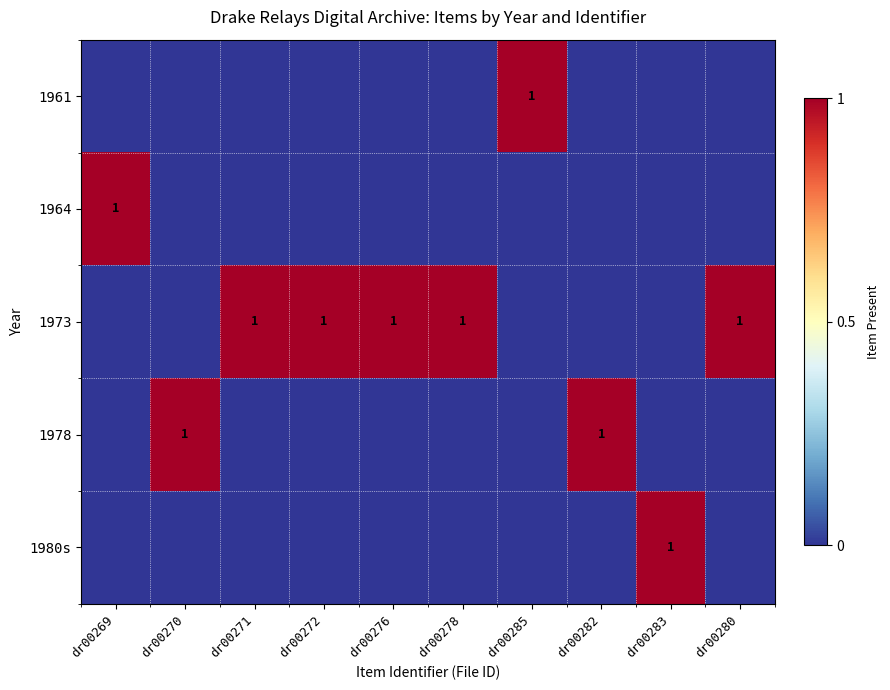

Which category has the lowest value across all series?

dr00269